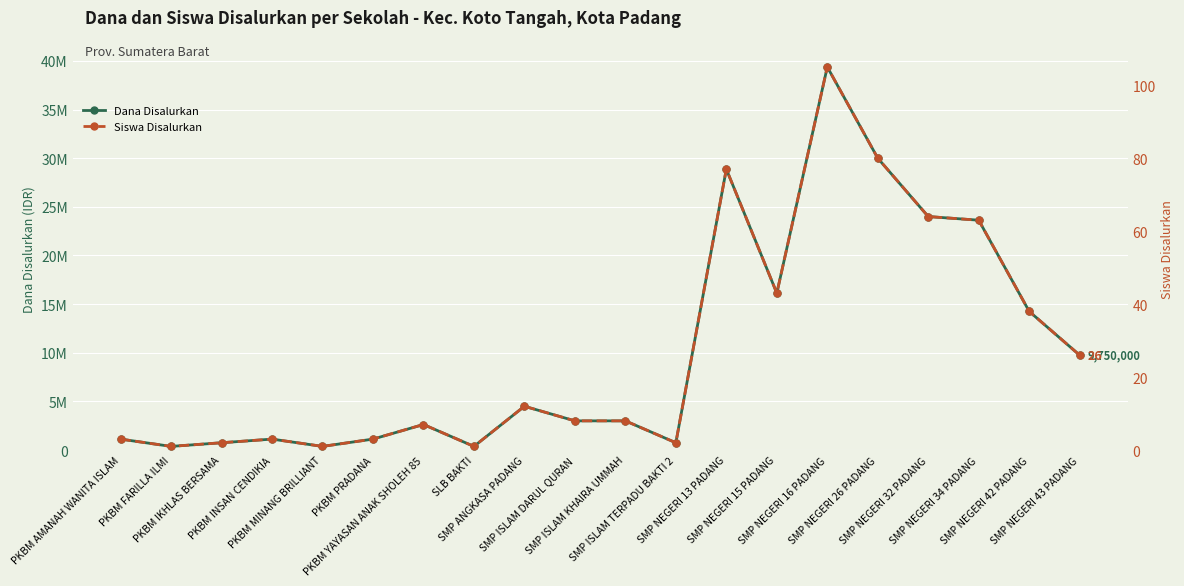

True or false: Siswa Disalurkan and Dana Disalurkan intersect in this chart.

False